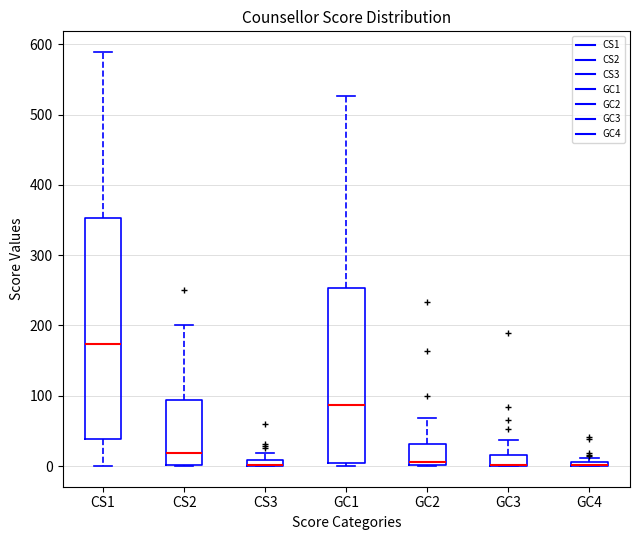

Which box is the tallest, from its lower edge to its upper edge?

CS1